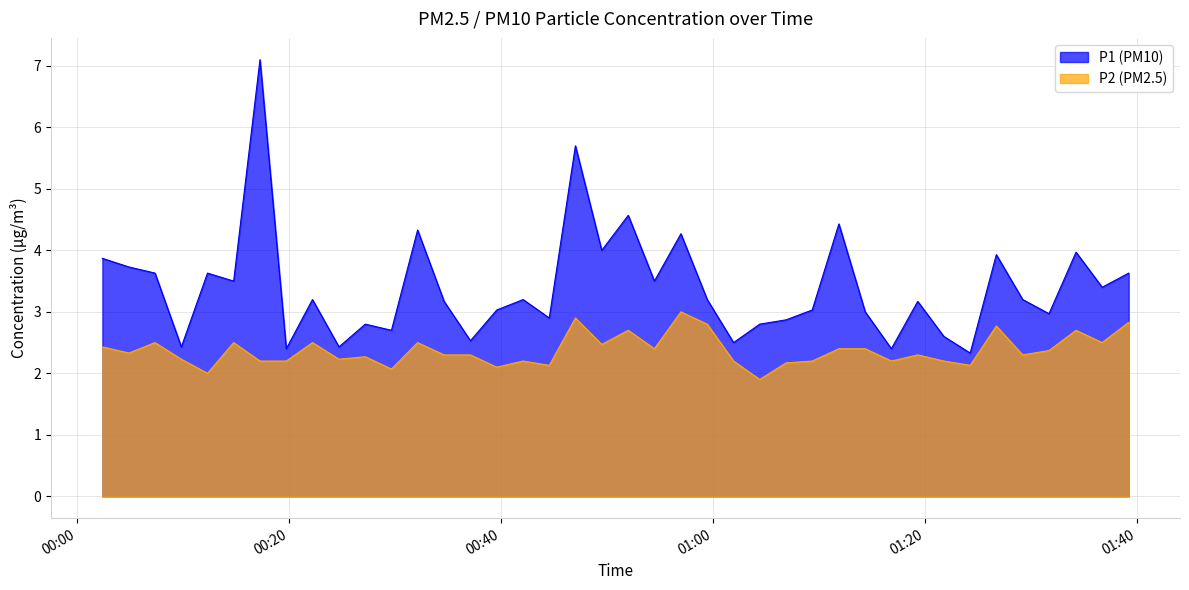

What is the average value of the P1 series?

3.4